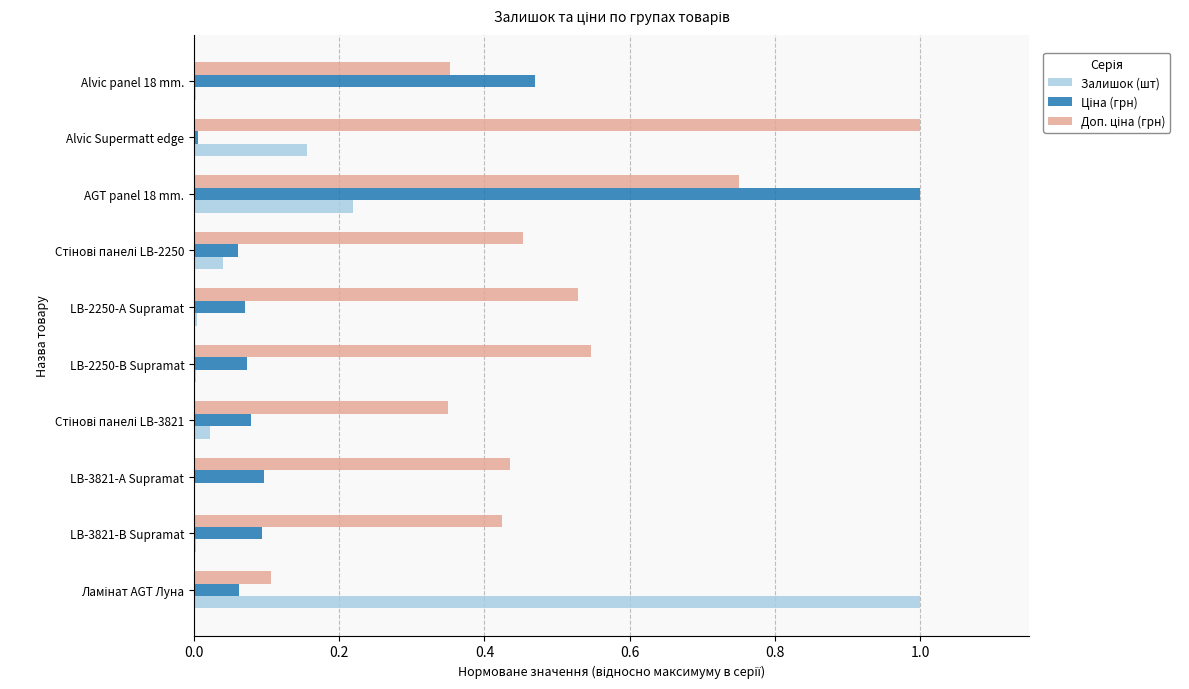

Is it true that Залишок (шт) equals 0.4 at AGT panel 18 mm.?

False